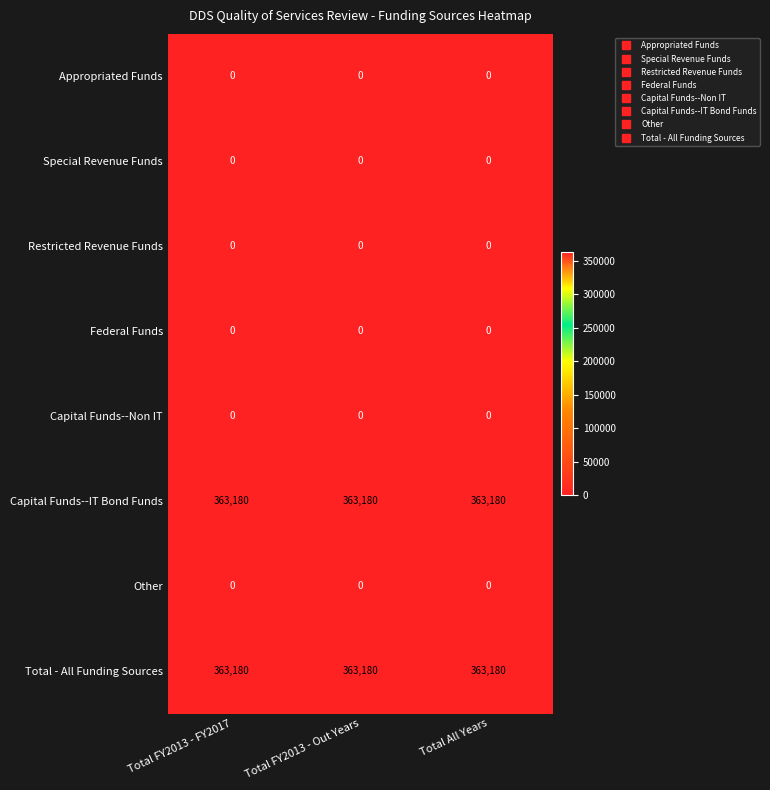

How many data points does each series have?

3